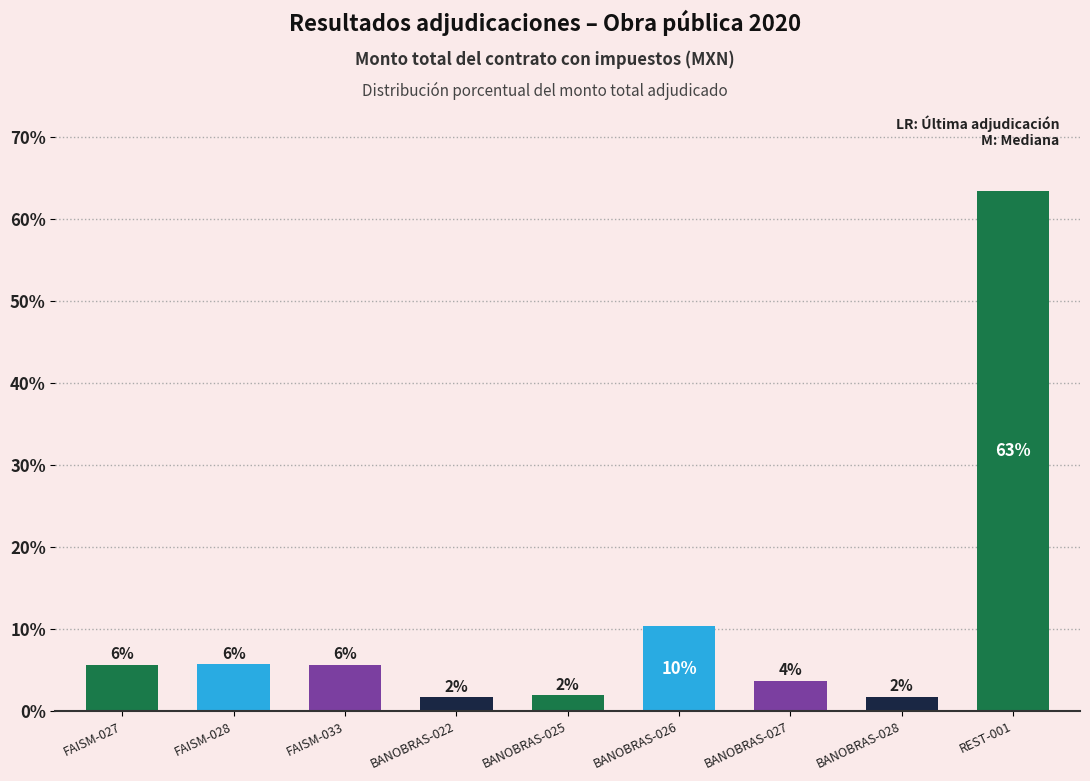

What is the difference between the values at FAISM-028 and BANOBRAS-026?

4.7